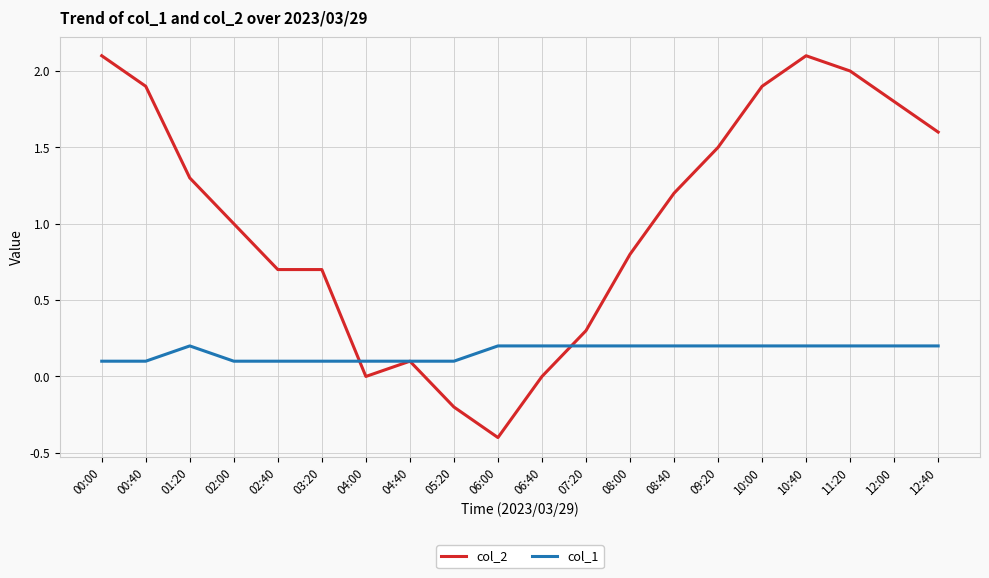

Which series has the widest spread of values?

col_2